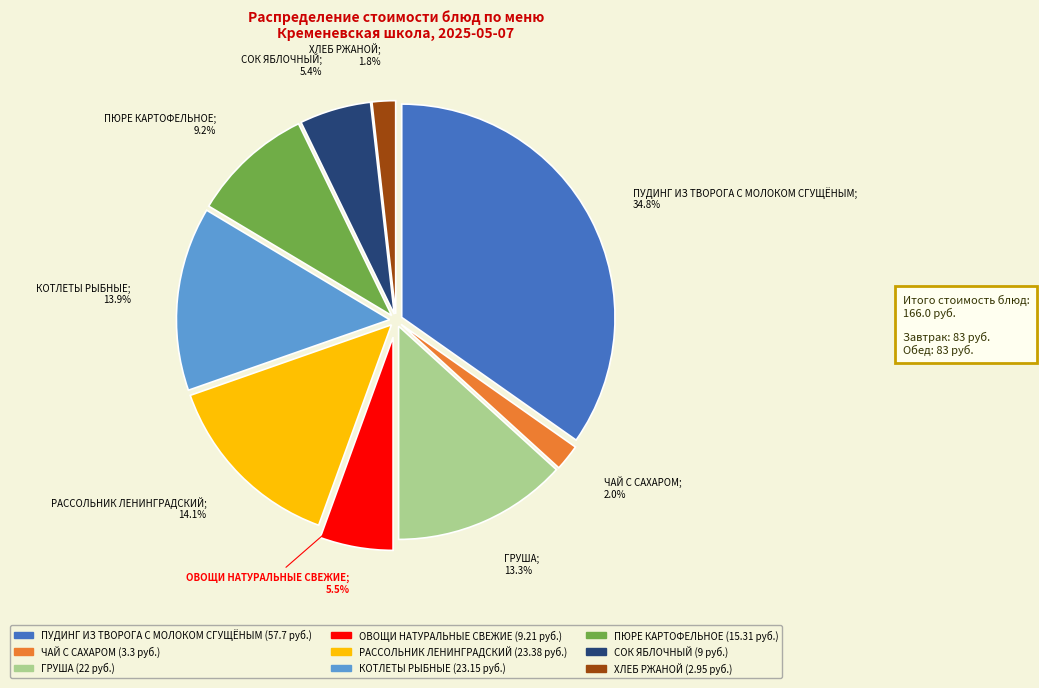

Which slice is the largest?

ПУДИНГ ИЗ ТВОРОГА С МОЛОКОМ СГУЩЁНЫМ